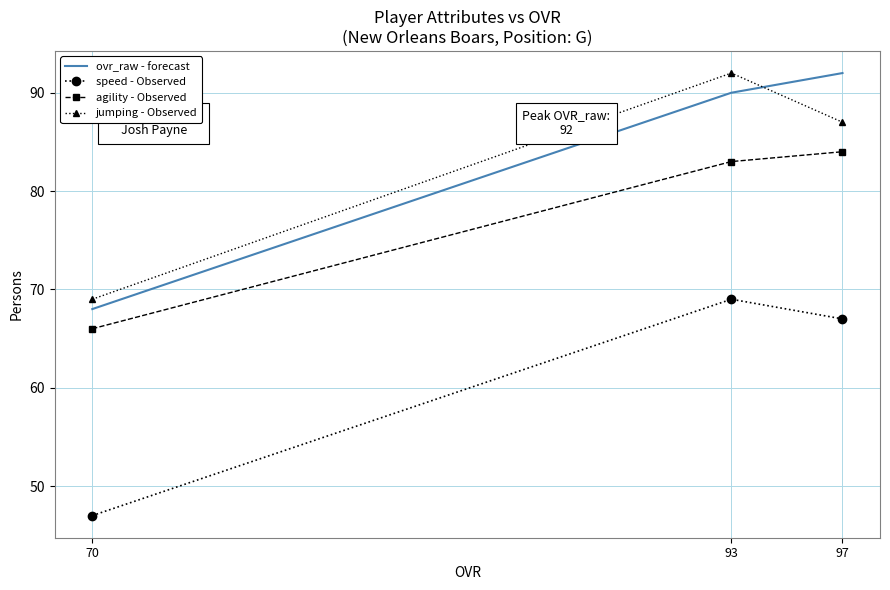

What are all the series names shown in the legend?

ovr_raw - forecast, speed - Observed, agility - Observed, jumping - Observed